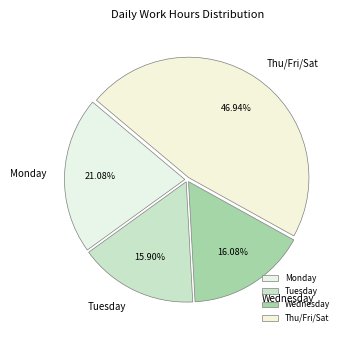

Which slice is the largest?

Thu/Fri/Sat